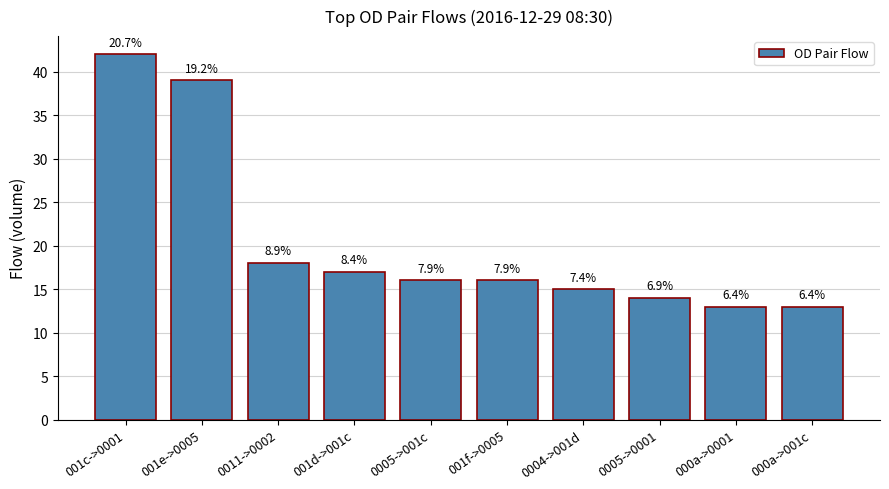

Are the bars horizontal?

No